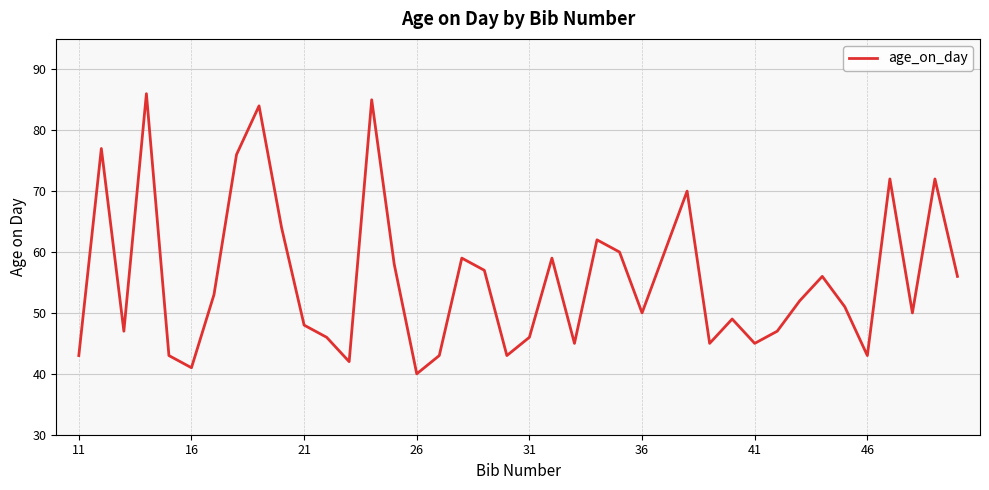

Reading right to left, what are all the values shown in this chart?

56	72	50	72	43	51	56	52	47	45	49	45	70	60	50	60	62	45	59	46	43	57	59	43	40	58	85	42	46	48	64	84	76	53	41	43	86	47	77	43